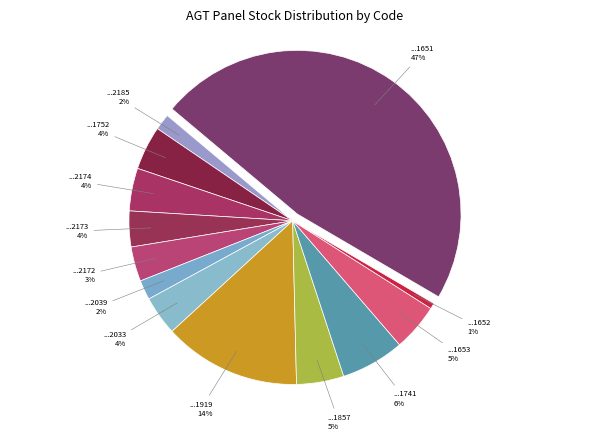

The ...2174 slice represents 11% of the pie. True or false?

False